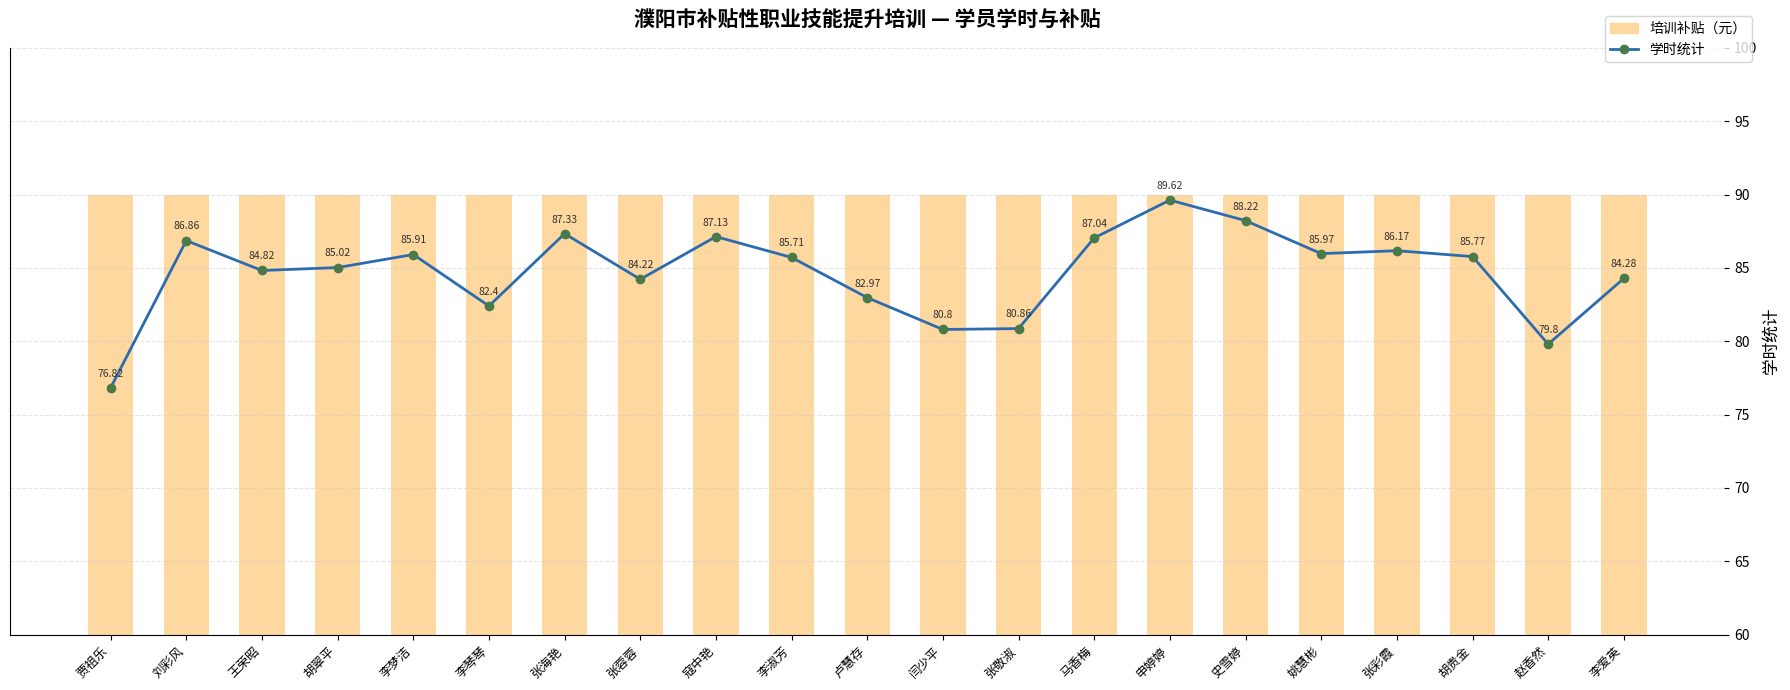

What is the label of the 20th bar from the left?

赵香然